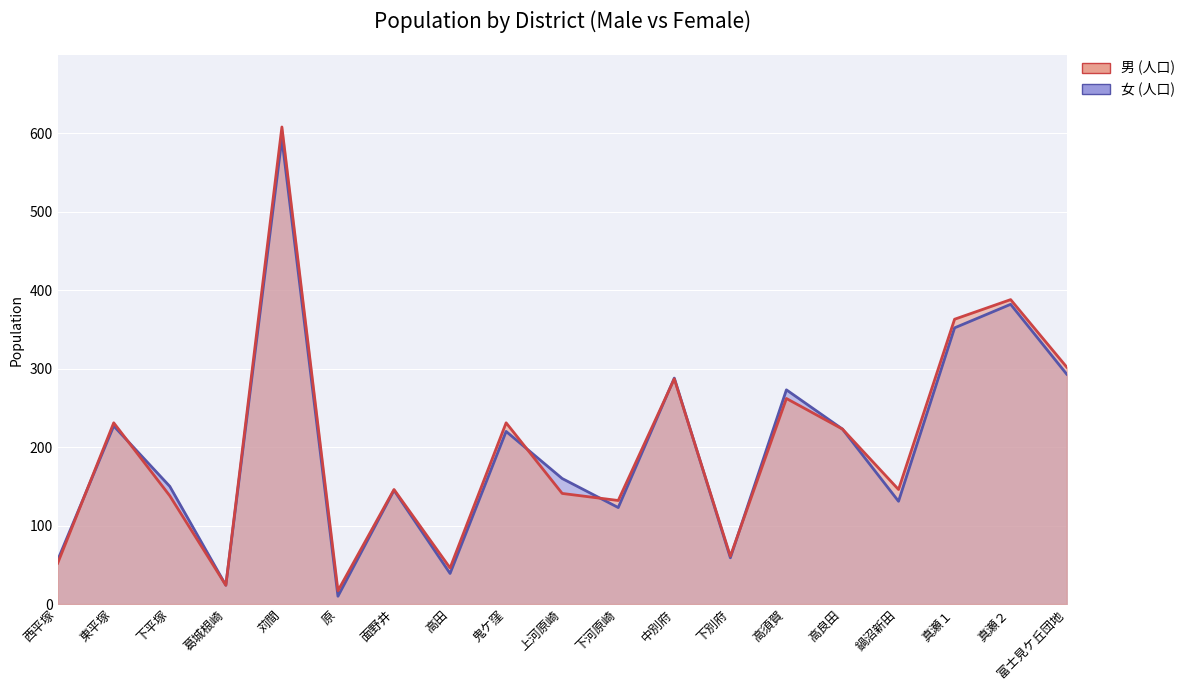

List the series in order of their overall mean, lowest first.

女 (人口), 男 (人口)